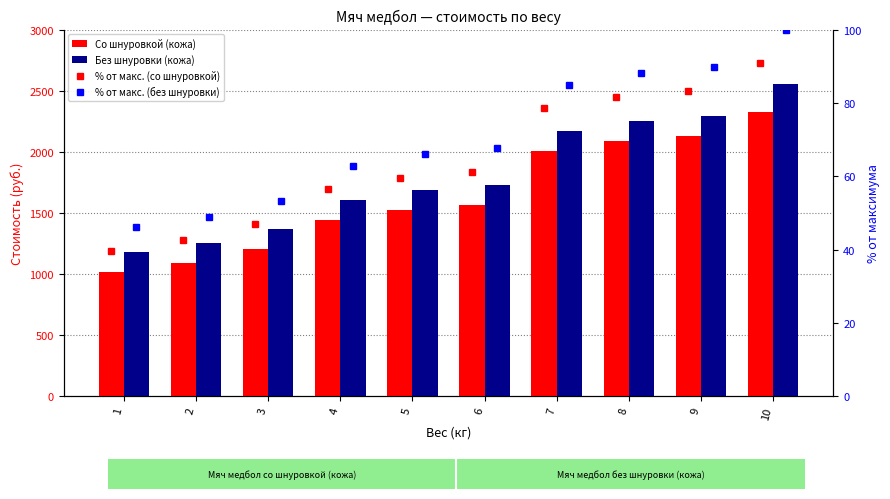

What is the maximum value shown in the chart?

2557.0